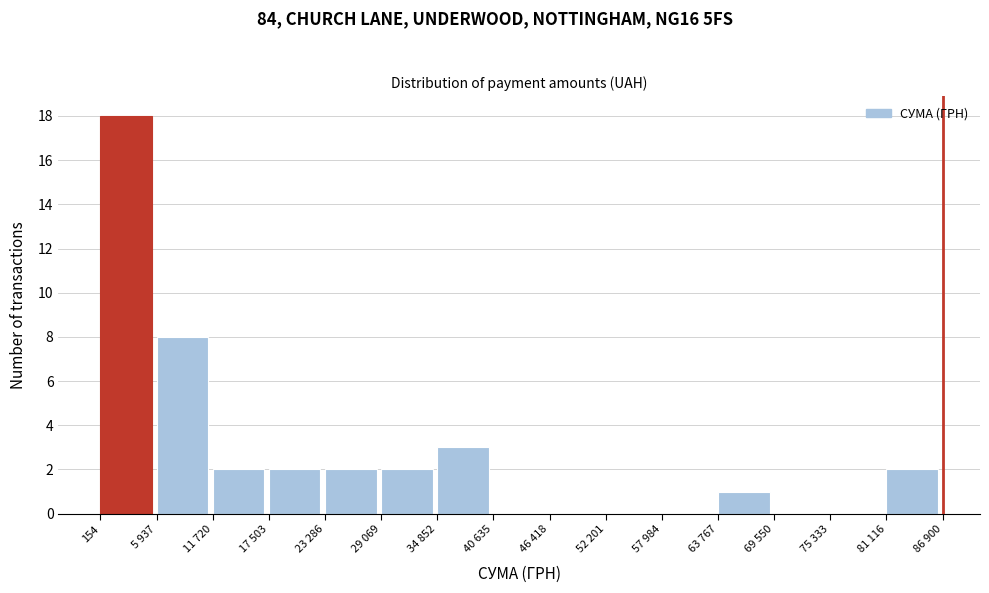

Reading right to left, what are all the values shown in this chart?

81 116=2	75 333=0	69 550=0	63 767=1	57 984=0	52 201=0	46 418=0	40 635=0	34 852=3	29 069=2	23 286=2	17 503=2	11 720=2	5 937=8	154=18